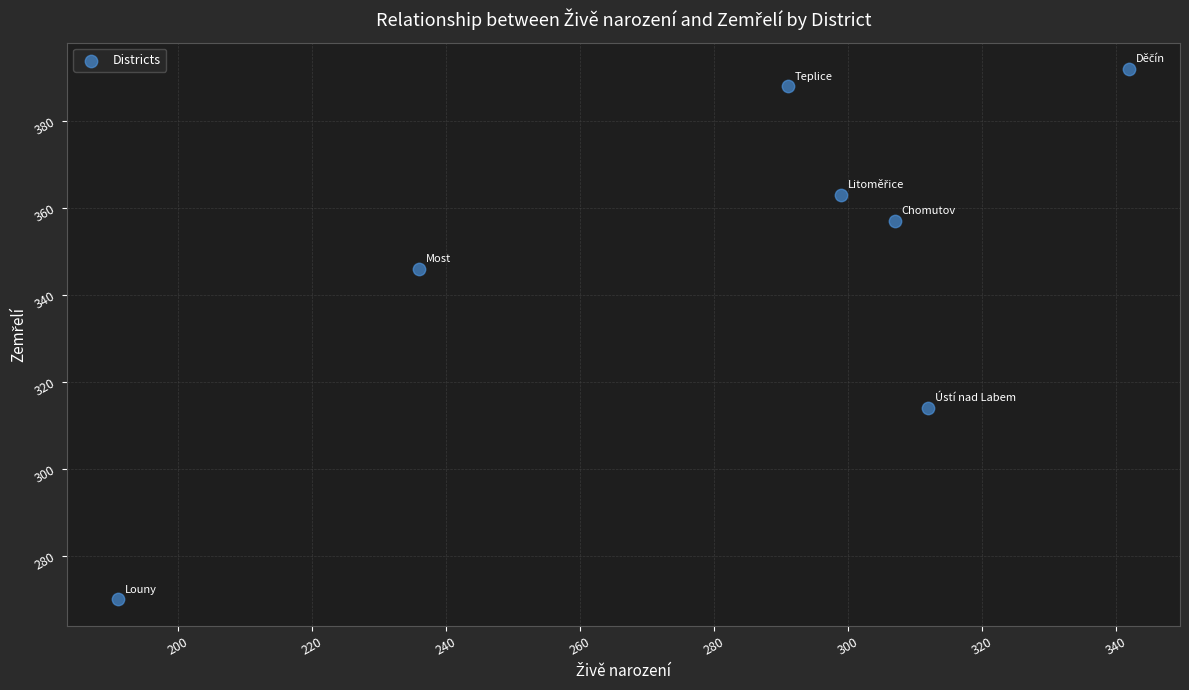

What is the average Y value?

347